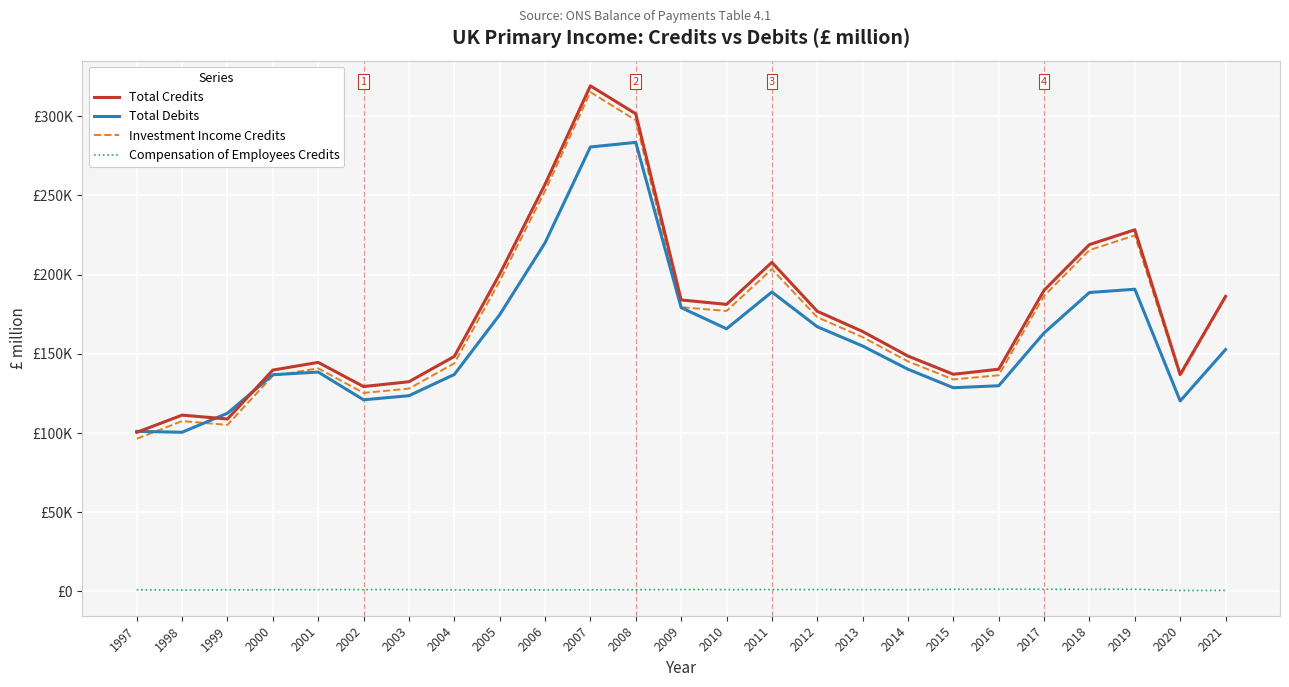

What is the difference between the Compensation of Employees Credits values at 2016 and 2021?

787